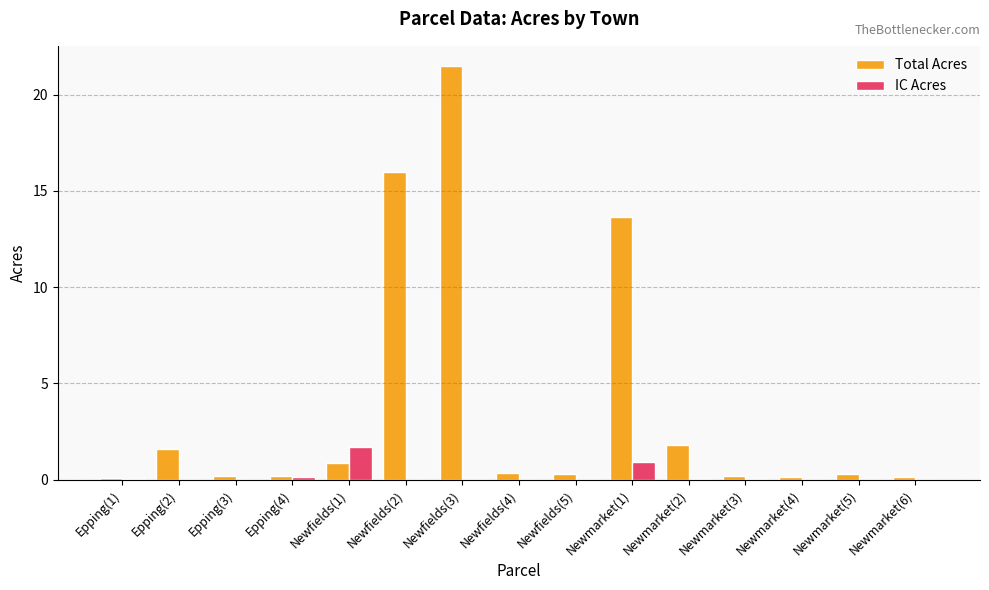

Is it true that IC Acres equals 0.0 at Newmarket(4)?

True